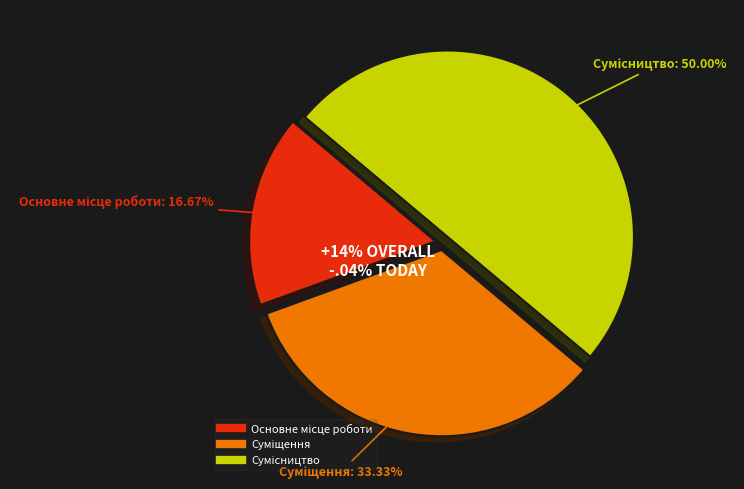

Combined, do Сумісництво and Суміщення account for over 50%?

Yes